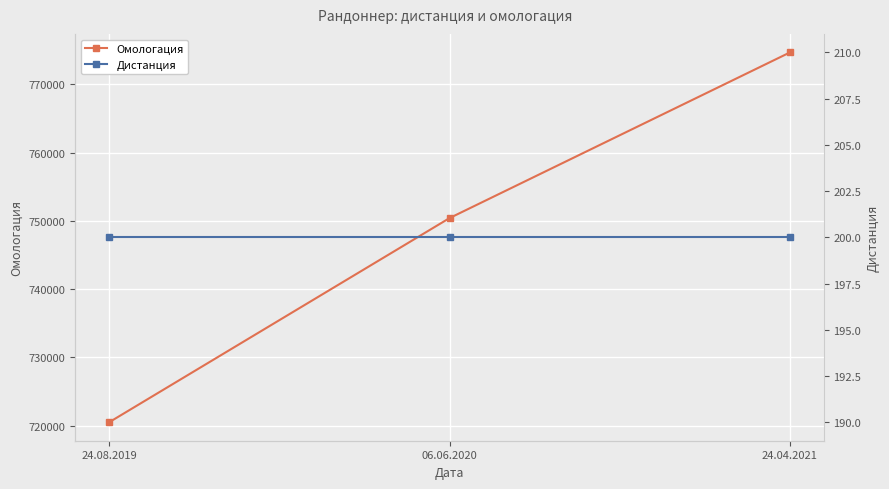

The Омологация series shows 394035 at 24.04.2021. True or false?

False